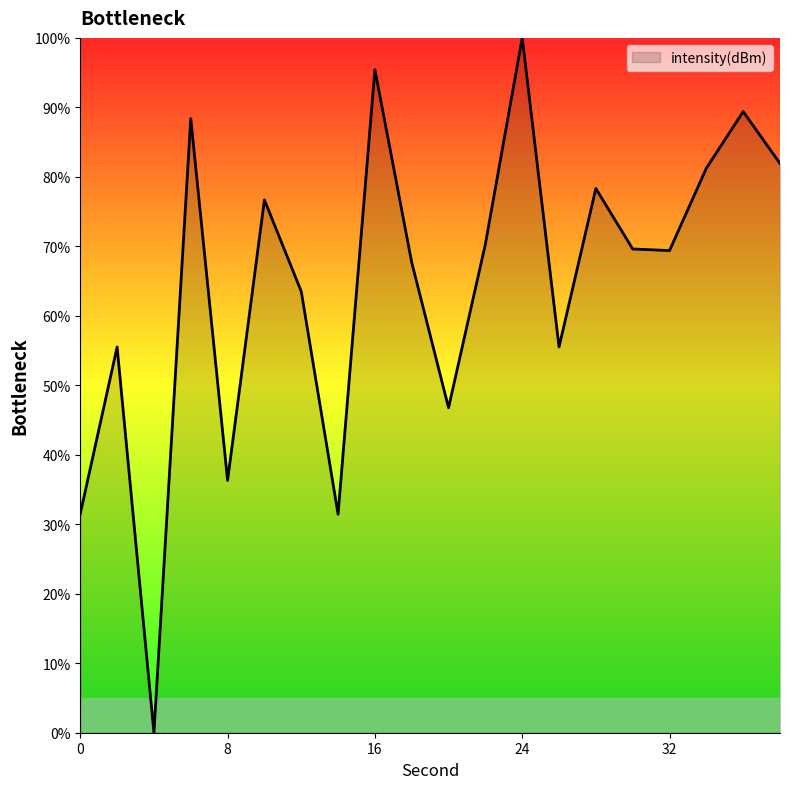

What is the maximum value shown in the chart?

100.0